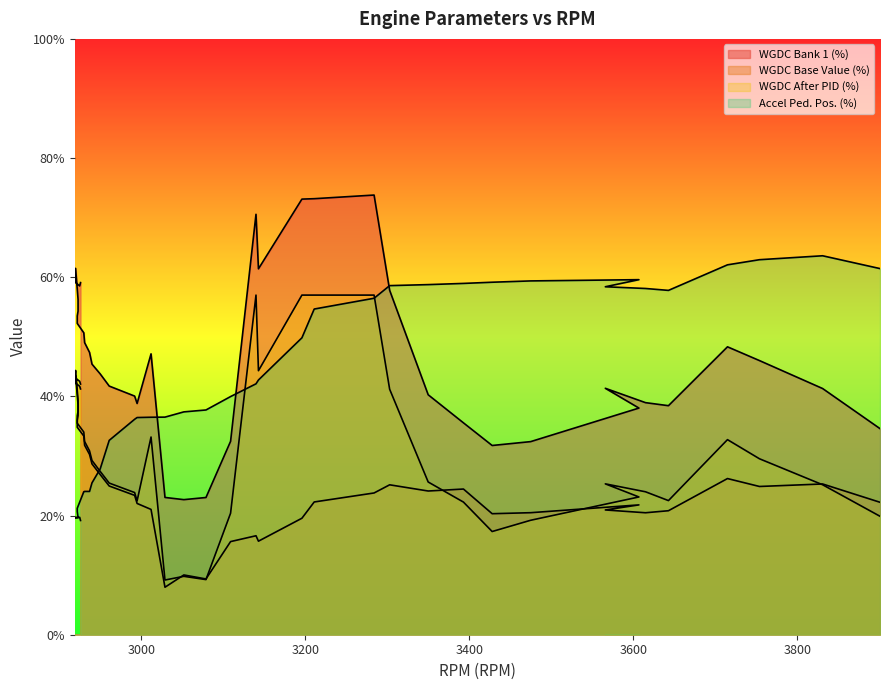

How many values in the WGDC After PID (%) series are below 30?

20